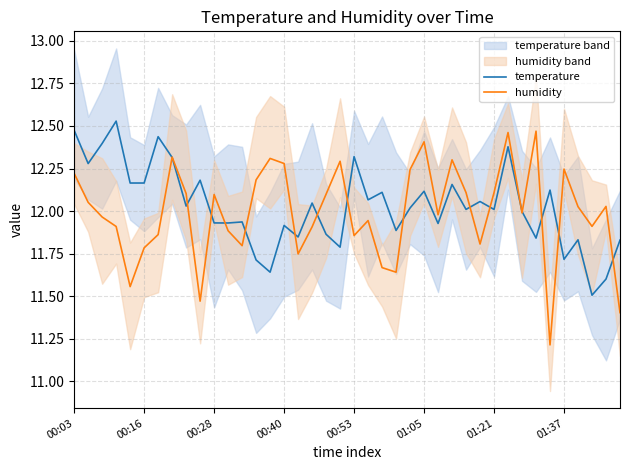

At which label is temperature closest to 12?

32